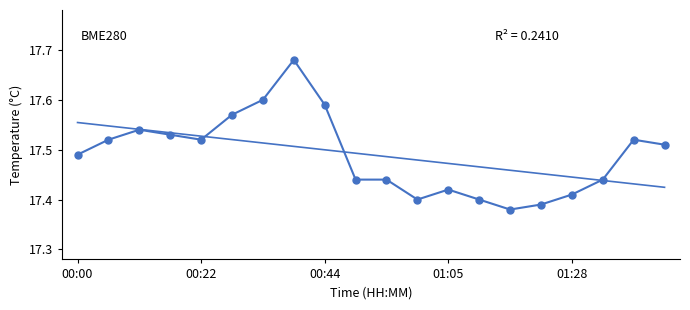

What is the smallest value displayed?

17.4